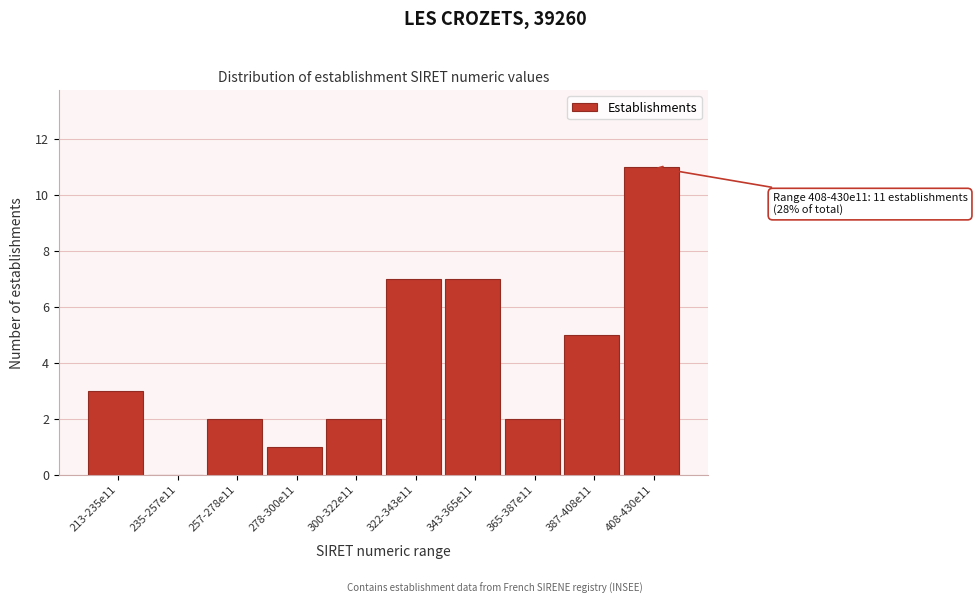

Reading left to right, transcribe all the data shown in this chart.

213-235e11=3	235-257e11=0	257-278e11=2	278-300e11=1	300-322e11=2	322-343e11=7	343-365e11=7	365-387e11=2	387-408e11=5	408-430e11=11